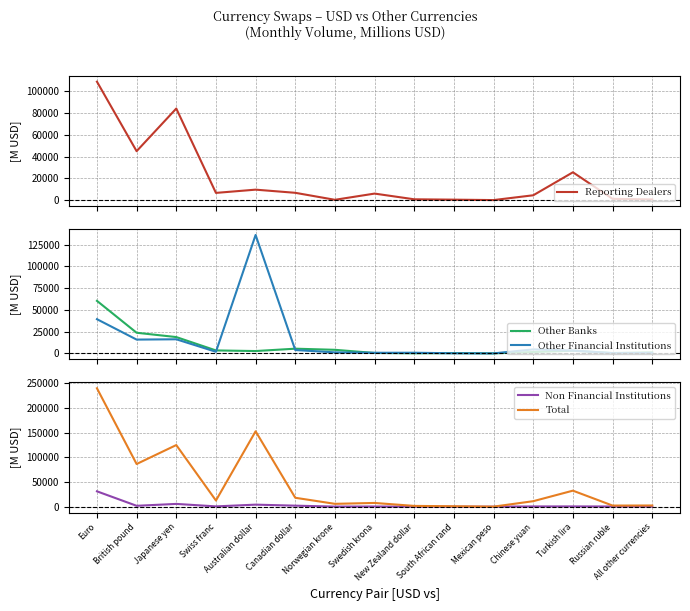

What is the total value across all series at Australian dollar?

305131.0